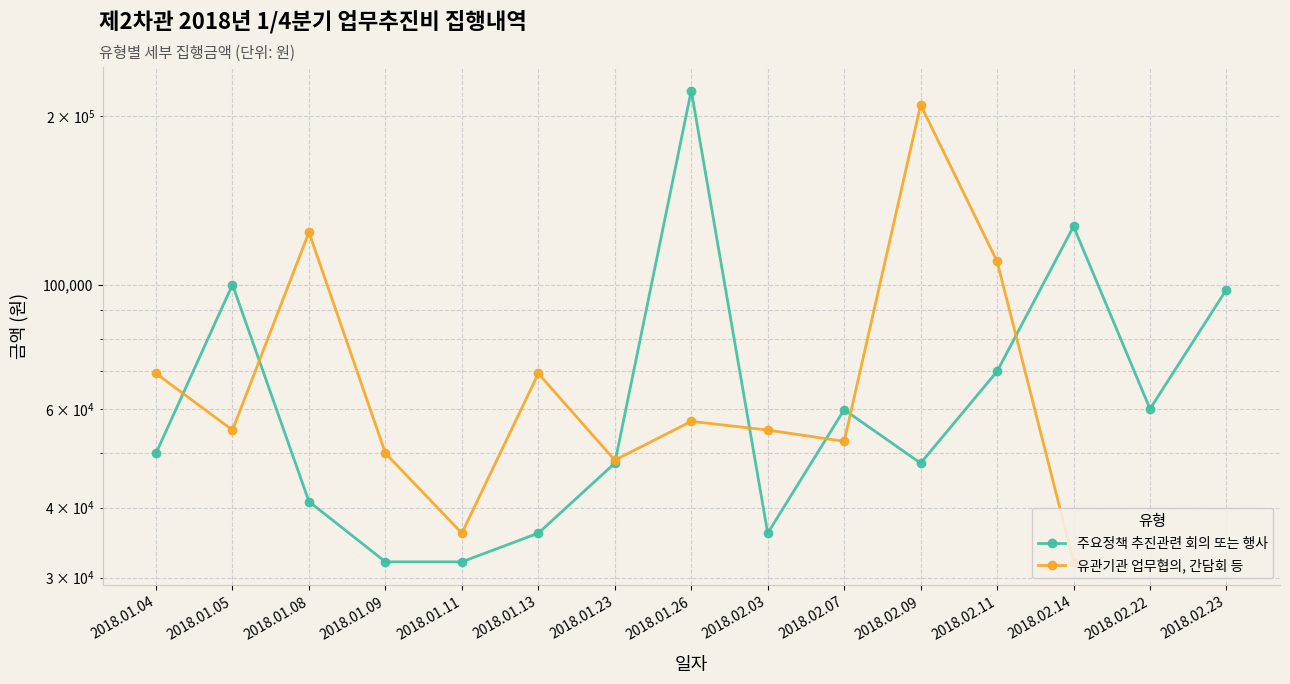

How many interior local valleys does the 주요정책 추진관련 회의 또는 행사 series have?

3